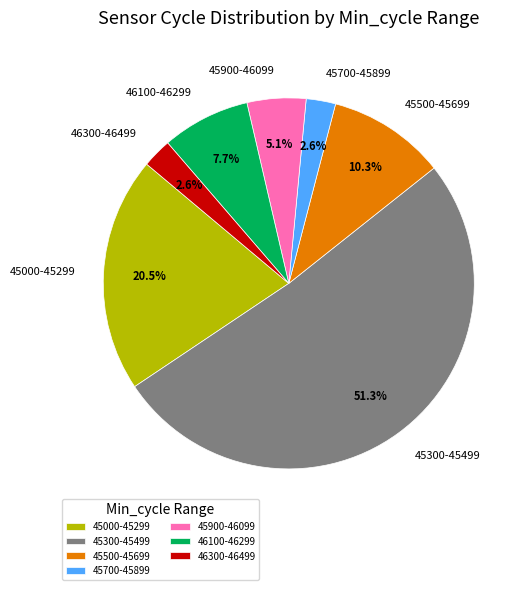

Which slice is the largest?

45300-45499